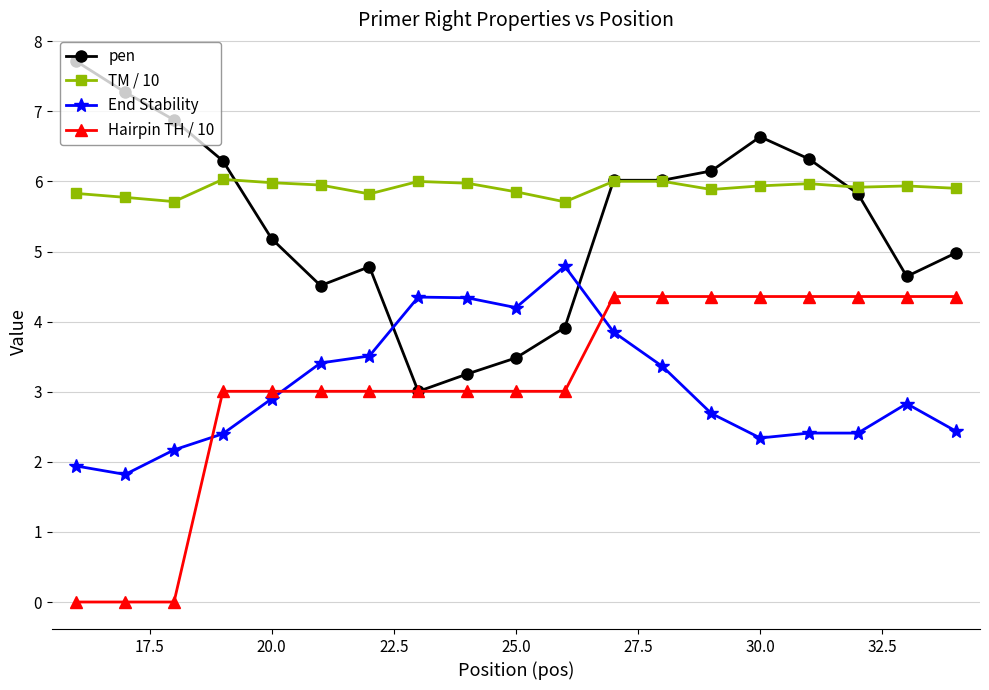

Rank the series by their maximum value, from lowest to highest.

Hairpin TH / 10, End Stability, TM / 10, pen